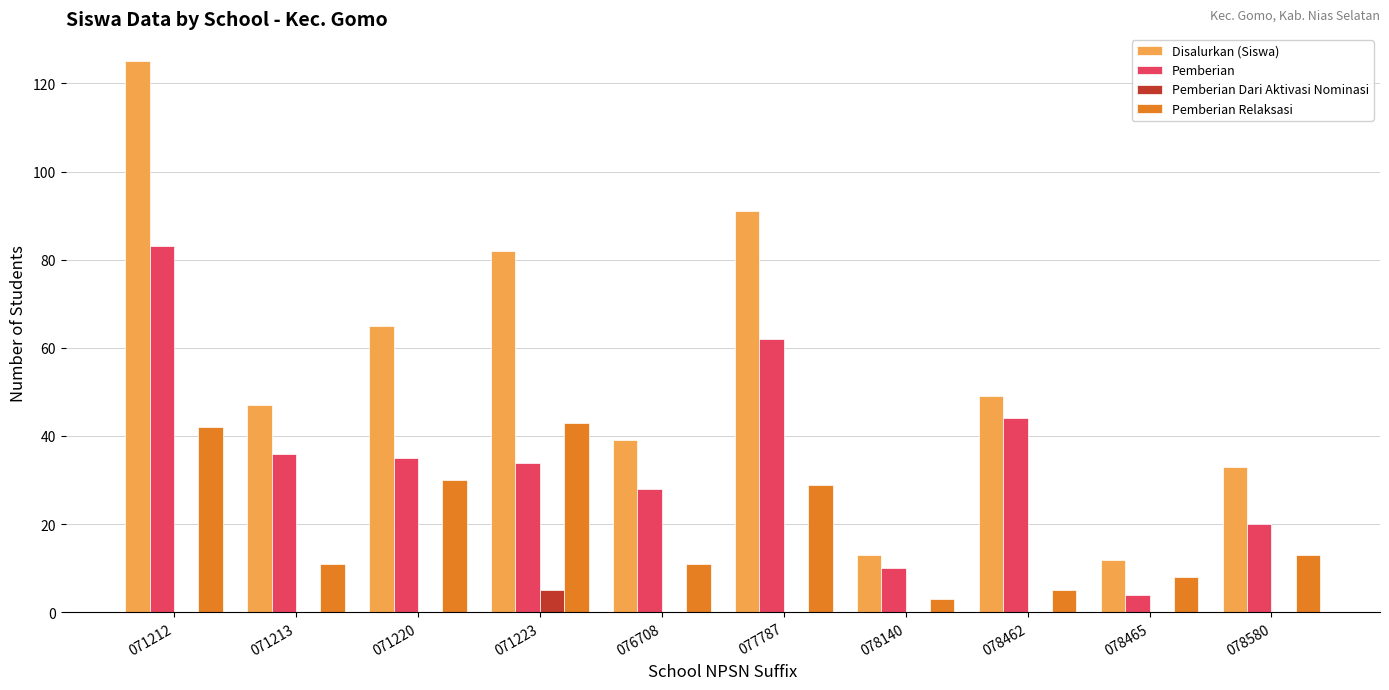

How many groups of bars are there?

10